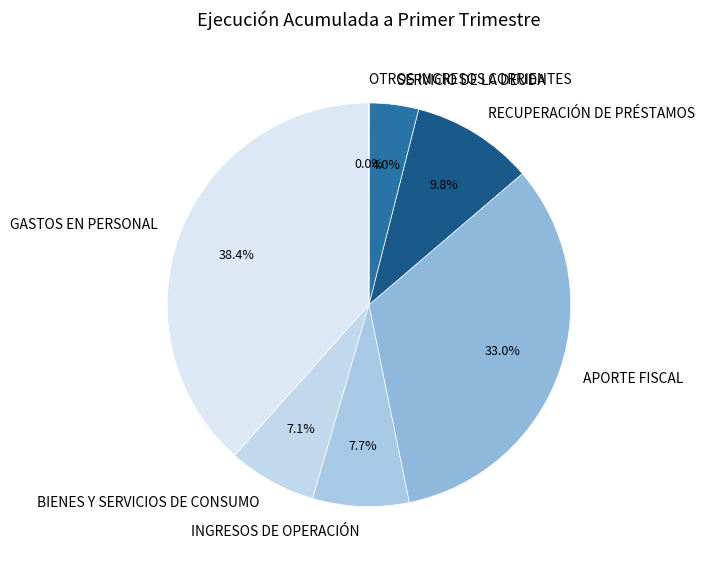

True or false: INGRESOS DE OPERACIÓN accounts for 8% of the total.

True